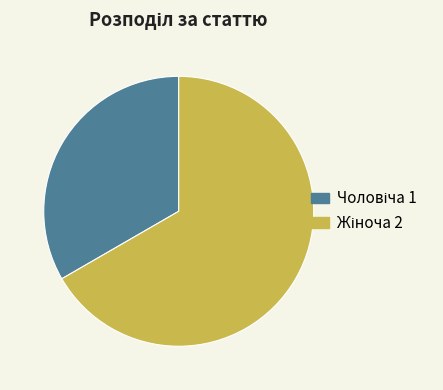

Is there a majority slice in this chart?

Yes